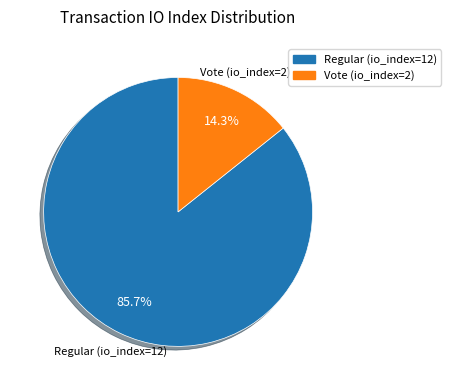

To the nearest percent, what percentage of the pie is Regular (io_index=12)?

86%